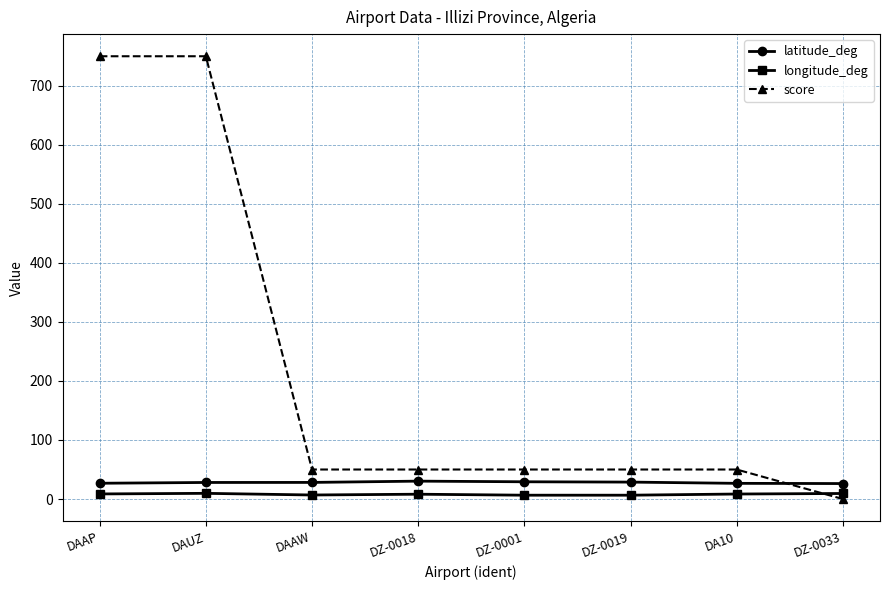

What value does the score series have at DZ-0018?

50.0